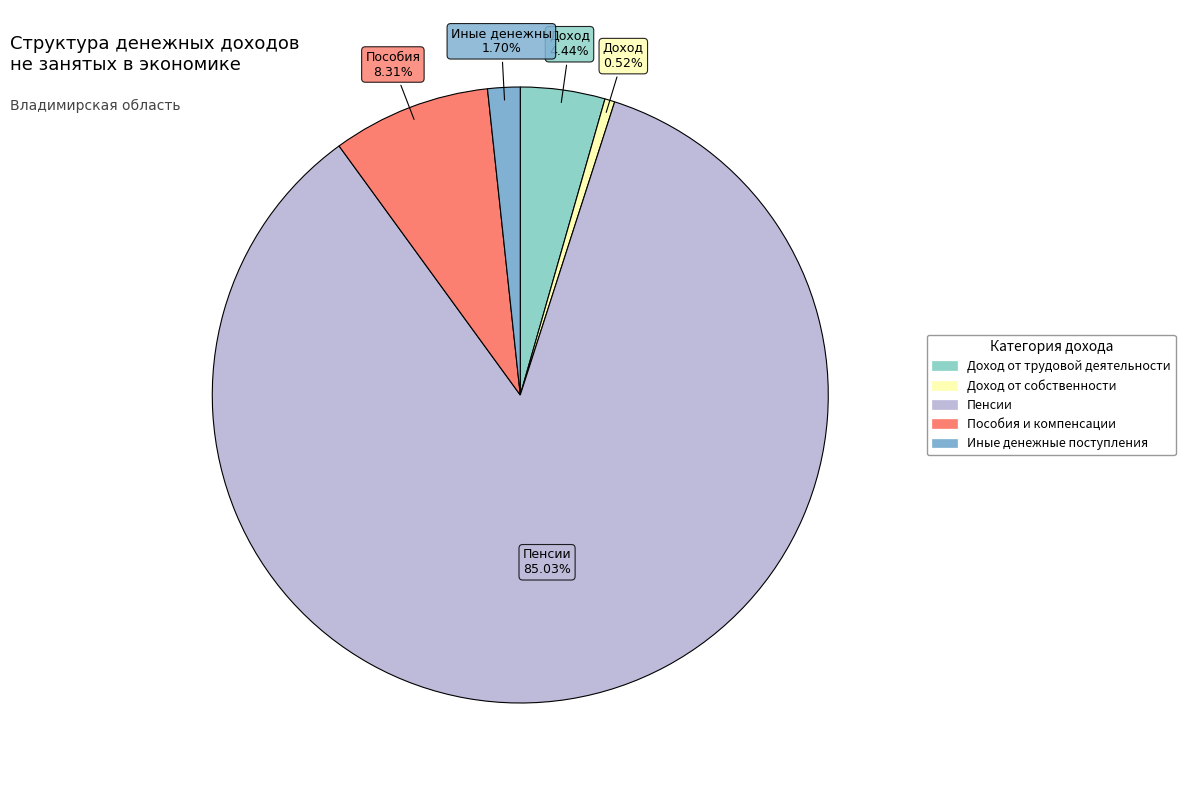

What is the largest slice in the pie chart?

Пенсии